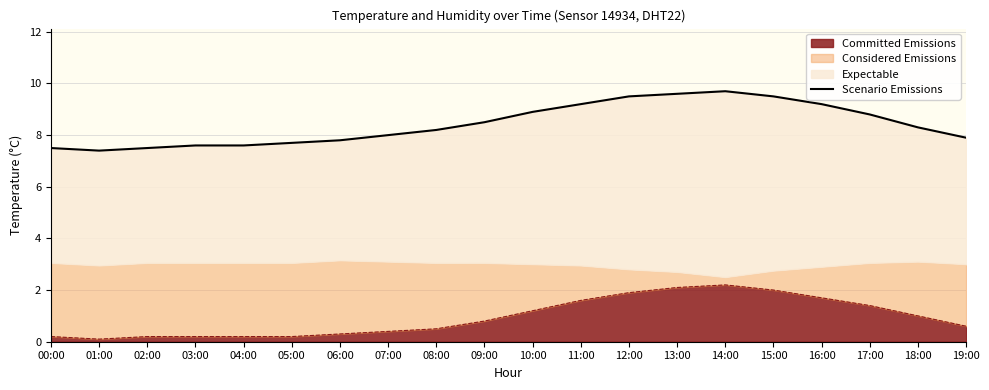

The chart shows a value of 2.4 at 03:00. True or false?

False